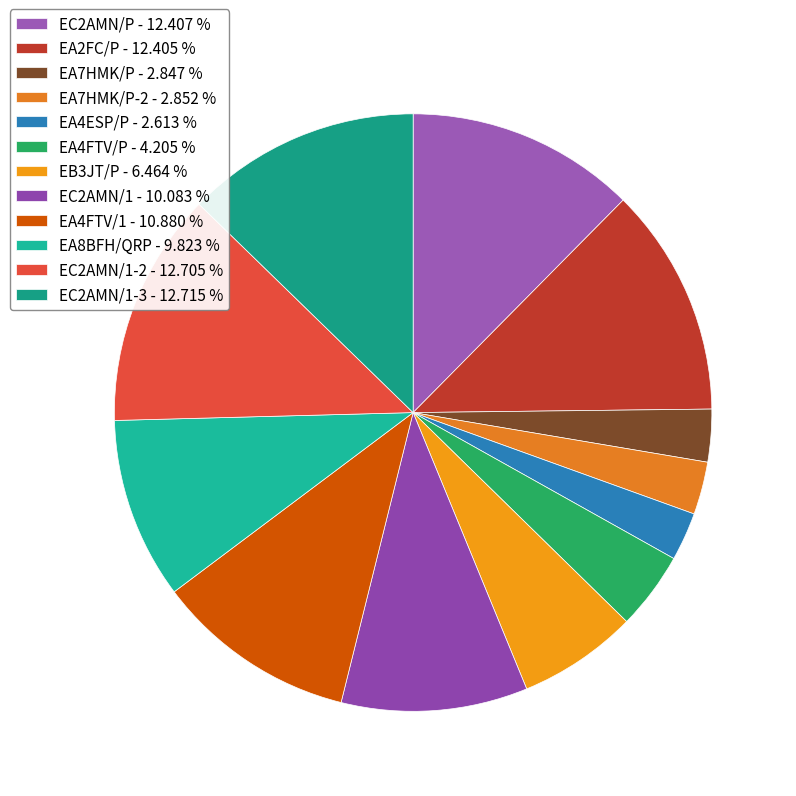

How many slices are in this pie chart?

12